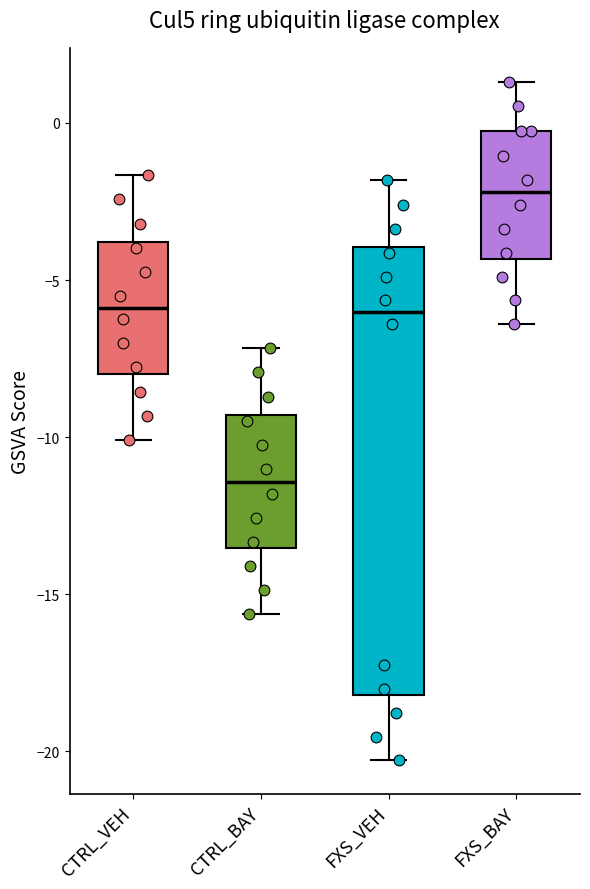

Which box's median line is the lowest?

CTRL_BAY